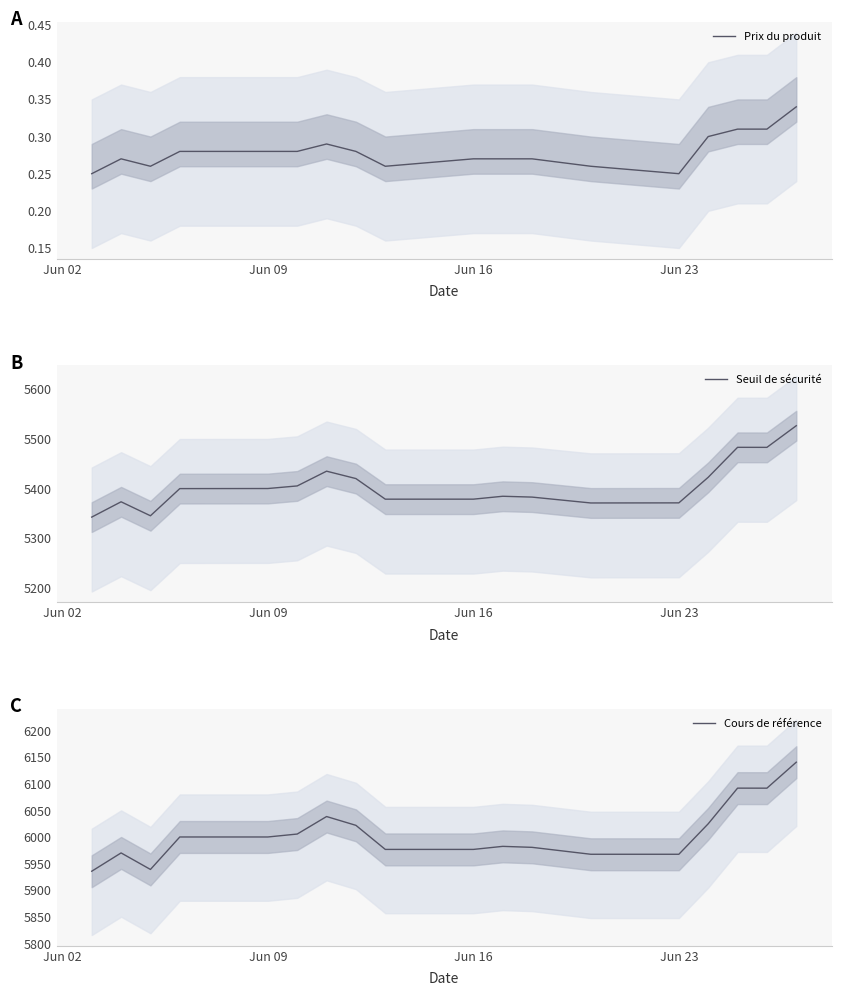

What are all the series names shown in the legend?

Prix du produit, Seuil de sécurité, Cours de référence